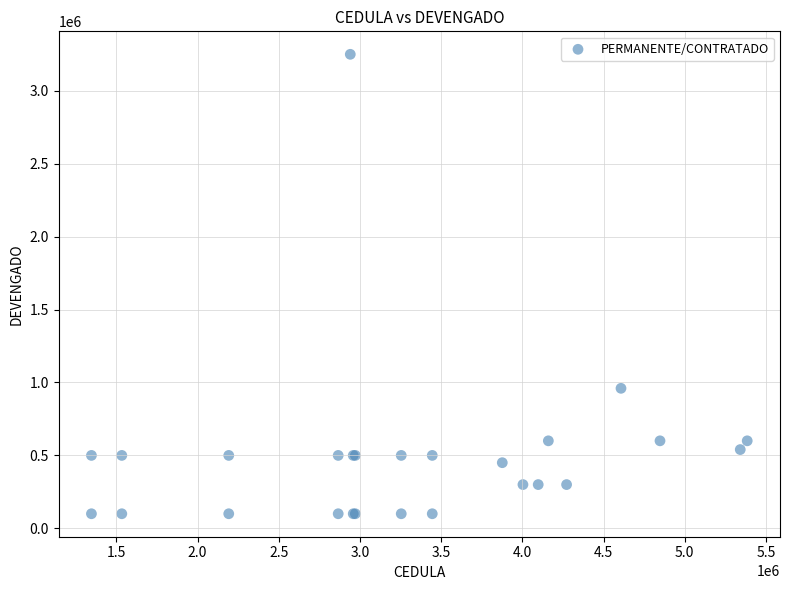

What Y value in the scatter plot is closest to 1675000?

960000